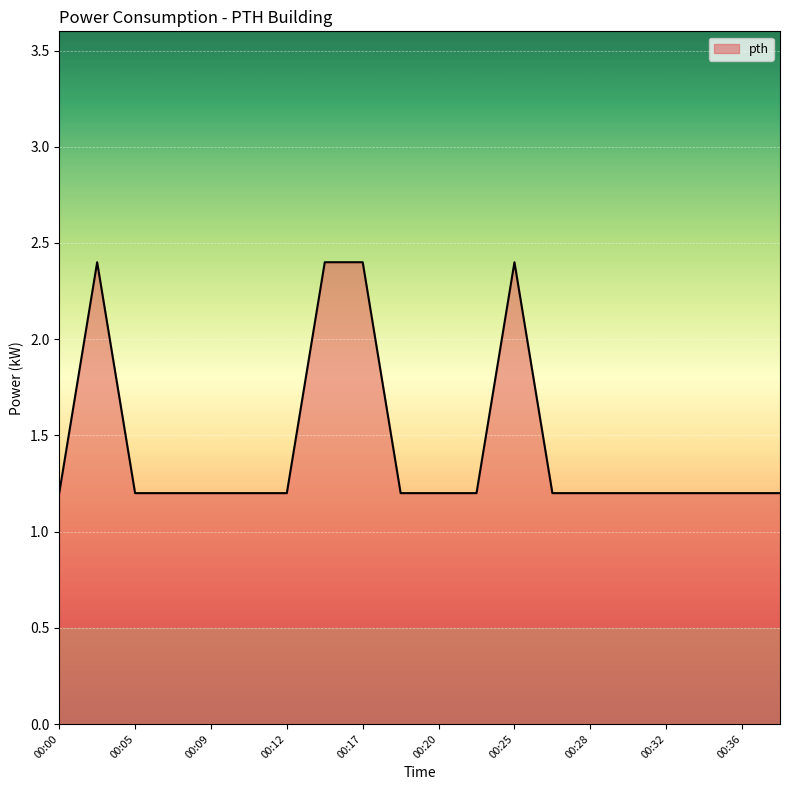

What is the smallest value displayed?

1.2